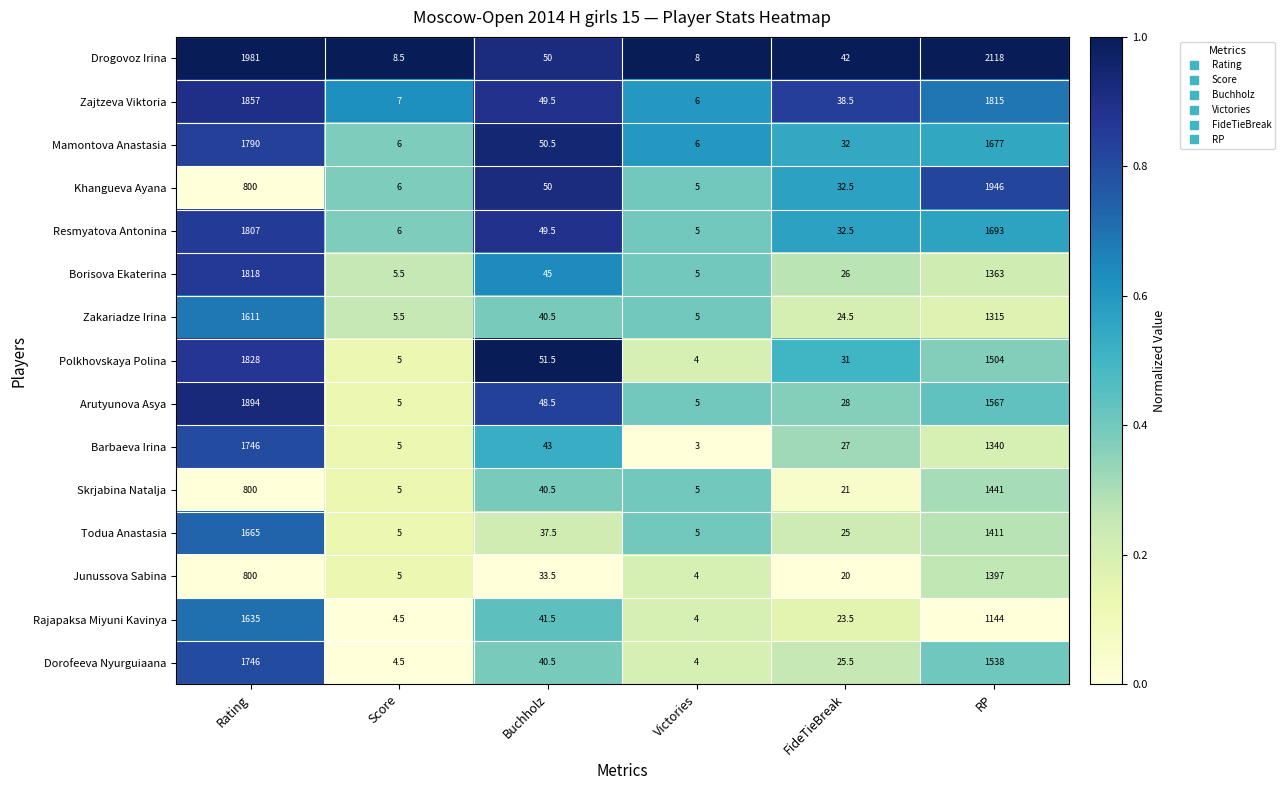

At which category is the sum across all series the highest?

Rating